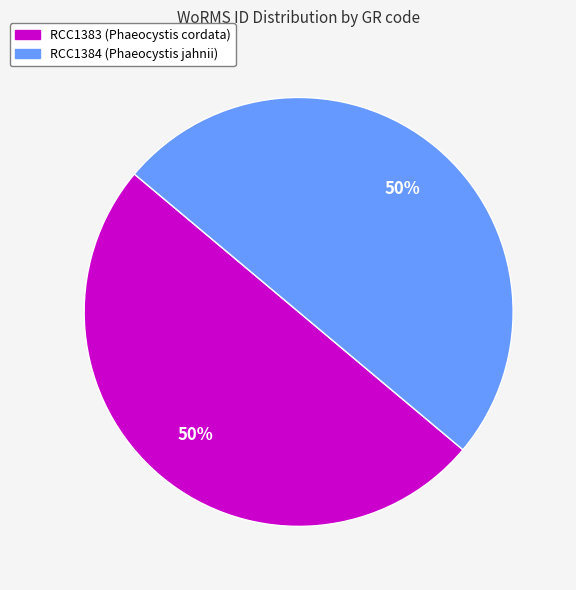

The RCC1384 slice represents 50% of the pie. True or false?

True